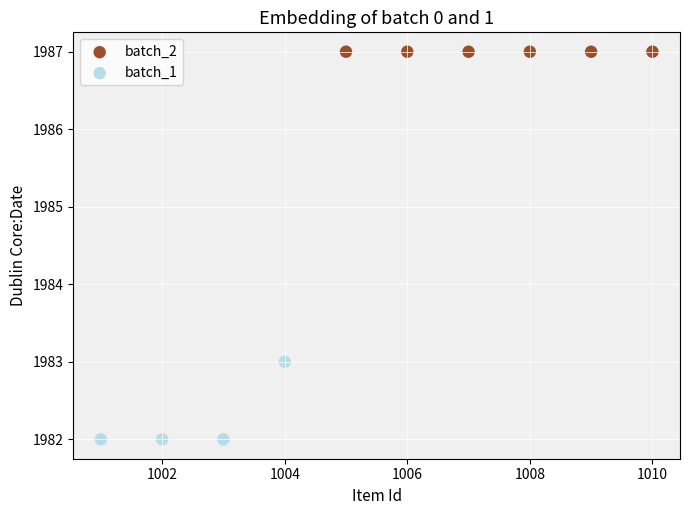

Which series reaches the minimum Y coordinate?

batch_1